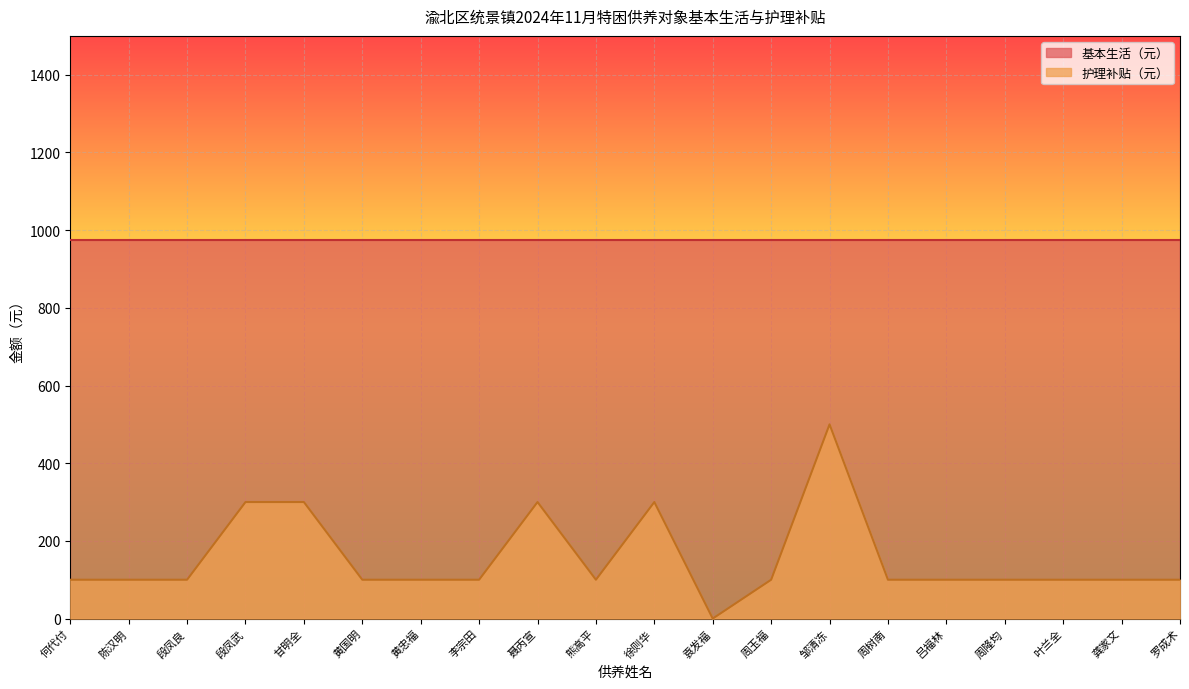

What is the ratio of the value at 段凤良 to the value at 罗成术?

1.0